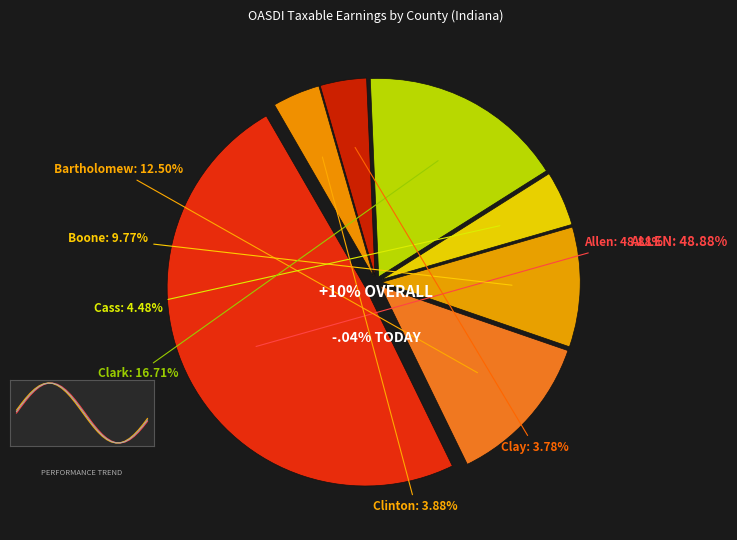

Is there a majority slice in this chart?

No